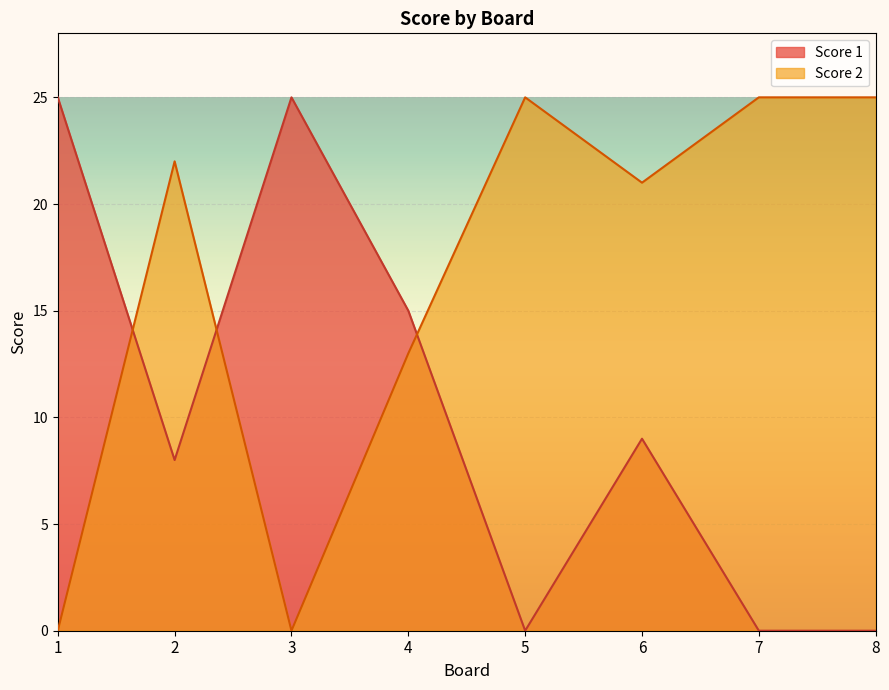

Which series has the largest range (max minus min)?

Score 1